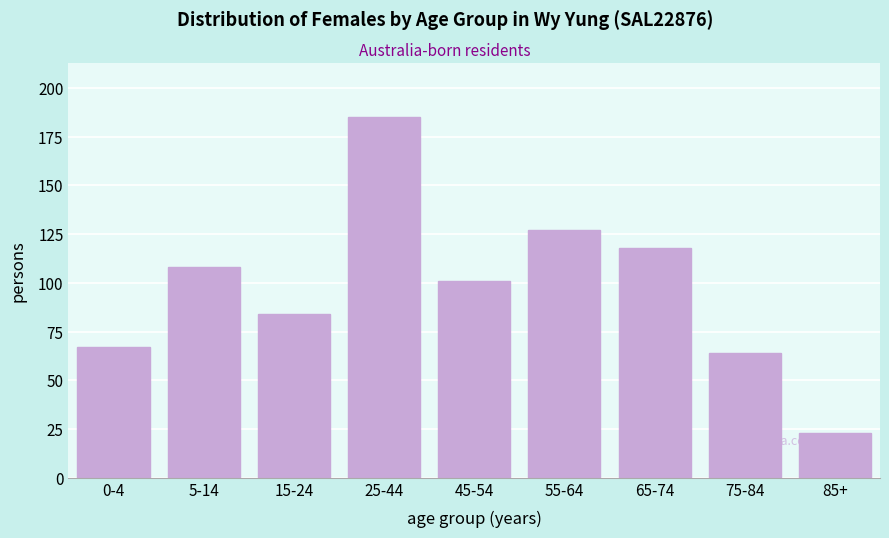

Reading right to left, list all the values displayed in this chart.

23	64	118	127	101	185	84	108	67